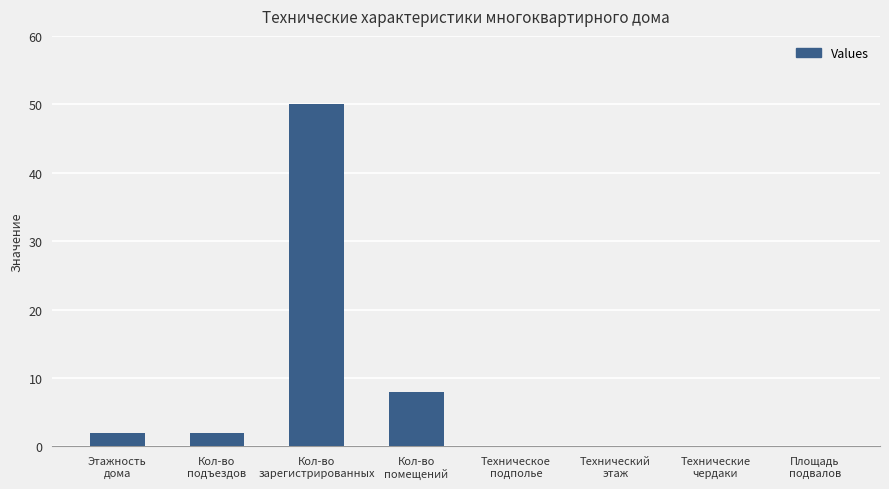

Is it true that the value at Площадь
подвалов is 0?

True